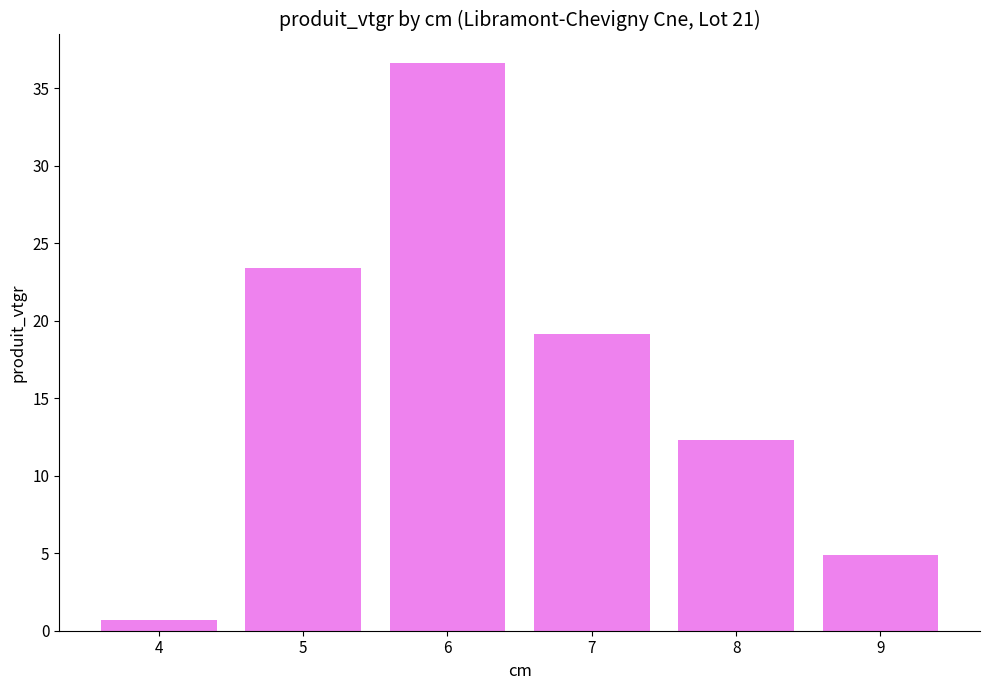

What is the greatest value displayed?

36.6